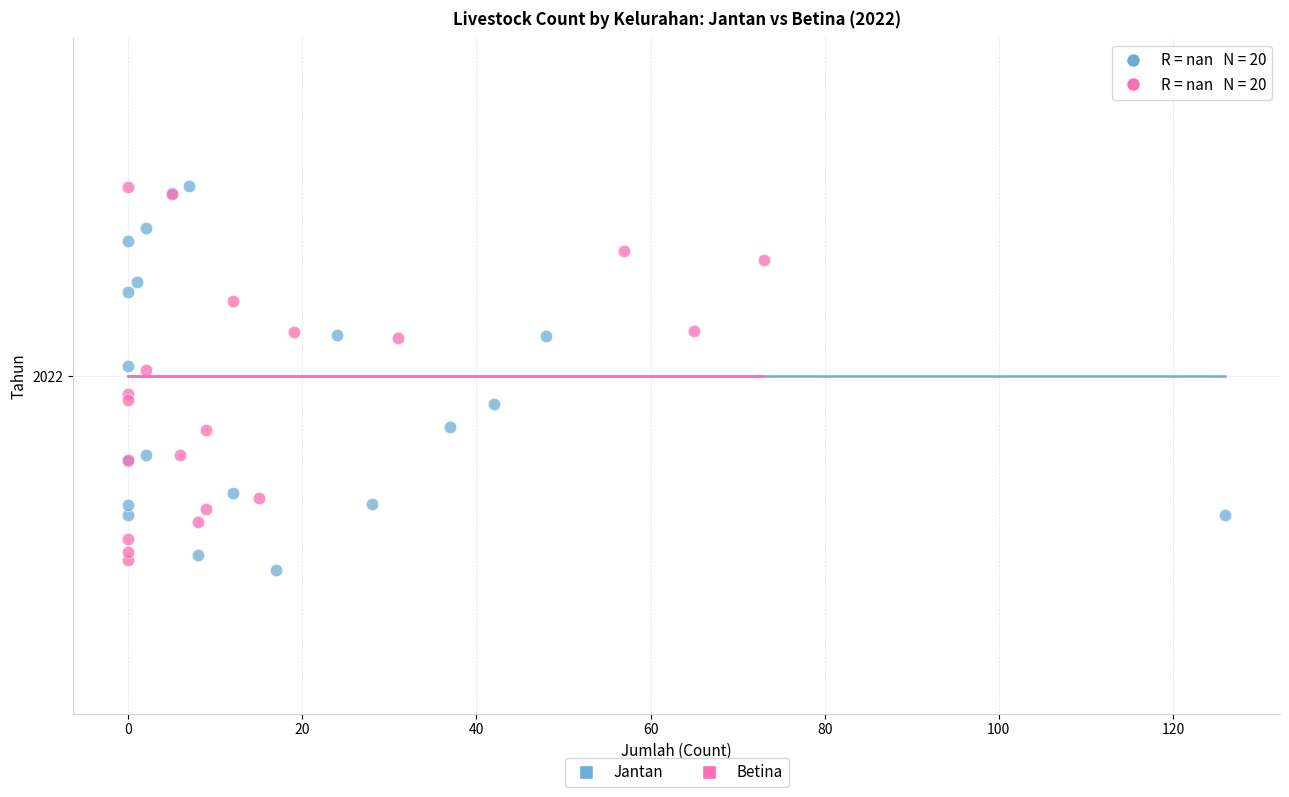

What are all the series names shown in the legend?

Jantan, Betina